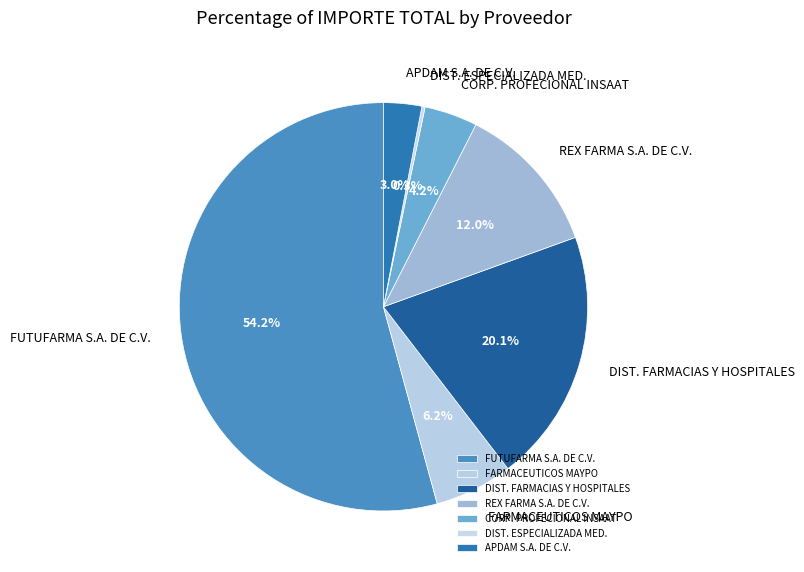

Is there any slice that represents more than half of the pie?

Yes